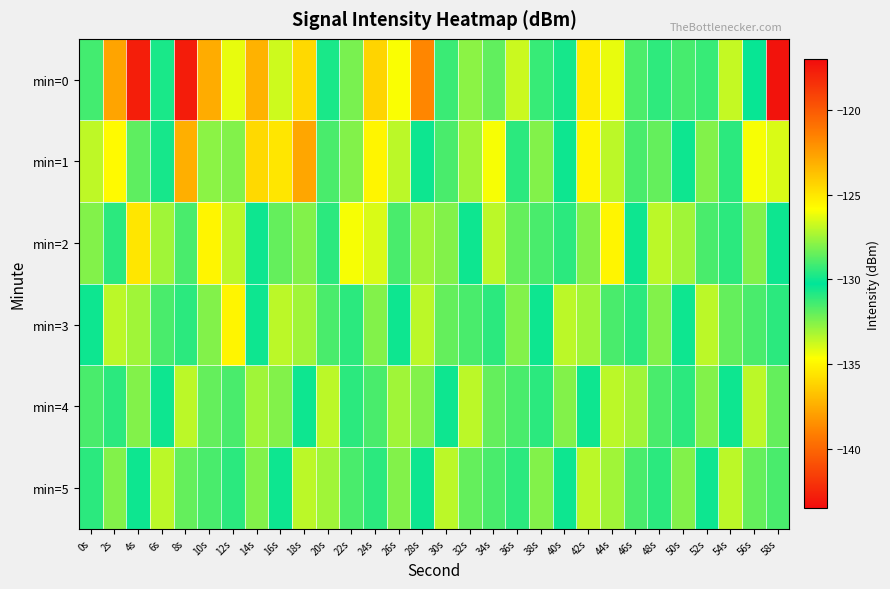

Reading right to left, what are all the values shown in this chart?

min=0: 58s=-143.2	56s=-130.1	54s=-126.9	52s=-131.2	50s=-129.0	48s=-131.1	46s=-128.9	44s=-126.2	42s=-135.3	40s=-130.6	38s=-129.3	36s=-133.8	34s=-128.6	32s=-127.8	30s=-131.3	28s=-138.8	26s=-134.6	24s=-136.1	22s=-132.3	20s=-130.7	18s=-136.0	16s=-126.7	14s=-123.2	12s=-134.2	10s=-137.5	8s=-117.6	6s=-130.7	4s=-142.8	2s=-122.7	0s=-129.1
min=1: 58s=-134.0	56s=-126.0	54s=-131.0	52s=-128.0	50s=-130.0	48s=-132.0	46s=-129.0	44s=-127.0	42s=-135.0	40s=-130.0	38s=-128.0	36s=-131.0	34s=-126.0	32s=-133.0	30s=-129.0	28s=-130.0	26s=-127.0	24s=-135.0	22s=-128.0	20s=-131.5	18s=-122.8	16s=-125.0	14s=-124.5	12s=-132.5	10s=-132.6	8s=-137.4	6s=-130.6	4s=-128.6	2s=-125.7	0s=-133.5
min=2: 58s=-130.0	56s=-128.0	54s=-131.0	52s=-129.0	50s=-133.0	48s=-127.0	46s=-130.0	44s=-135.0	42s=-128.0	40s=-131.0	38s=-129.0	36s=-132.0	34s=-127.0	32s=-130.0	30s=-128.0	28s=-133.0	26s=-129.0	24s=-134.0	22s=-126.0	20s=-131.0	18s=-128.0	16s=-132.0	14s=-130.0	12s=-127.0	10s=-135.0	8s=-129.0	6s=-133.0	4s=-125.0	2s=-131.0	0s=-128.0
min=3: 58s=-131.0	56s=-129.0	54s=-132.0	52s=-127.0	50s=-130.0	48s=-128.0	46s=-131.0	44s=-129.0	42s=-133.0	40s=-127.0	38s=-130.0	36s=-128.0	34s=-131.0	32s=-129.0	30s=-132.0	28s=-127.0	26s=-130.0	24s=-128.0	22s=-131.0	20s=-129.0	18s=-133.0	16s=-127.0	14s=-130.0	12s=-135.0	10s=-128.0	8s=-131.0	6s=-129.0	4s=-133.0	2s=-127.0	0s=-130.0
min=4: 58s=-132.0	56s=-127.0	54s=-130.0	52s=-128.0	50s=-131.0	48s=-129.0	46s=-133.0	44s=-127.0	42s=-130.0	40s=-128.0	38s=-131.0	36s=-129.0	34s=-132.0	32s=-127.0	30s=-130.0	28s=-128.0	26s=-133.0	24s=-129.0	22s=-131.0	20s=-127.0	18s=-130.0	16s=-128.0	14s=-133.0	12s=-129.0	10s=-132.0	8s=-127.0	6s=-130.0	4s=-128.0	2s=-131.0	0s=-129.0
min=5: 58s=-129.0	56s=-132.0	54s=-127.0	52s=-130.0	50s=-128.0	48s=-131.0	46s=-129.0	44s=-133.0	42s=-127.0	40s=-130.0	38s=-128.0	36s=-131.0	34s=-129.0	32s=-132.0	30s=-127.0	28s=-130.0	26s=-128.0	24s=-131.0	22s=-129.0	20s=-133.0	18s=-127.0	16s=-130.0	14s=-128.0	12s=-131.0	10s=-129.0	8s=-132.0	6s=-127.0	4s=-130.0	2s=-128.0	0s=-131.0